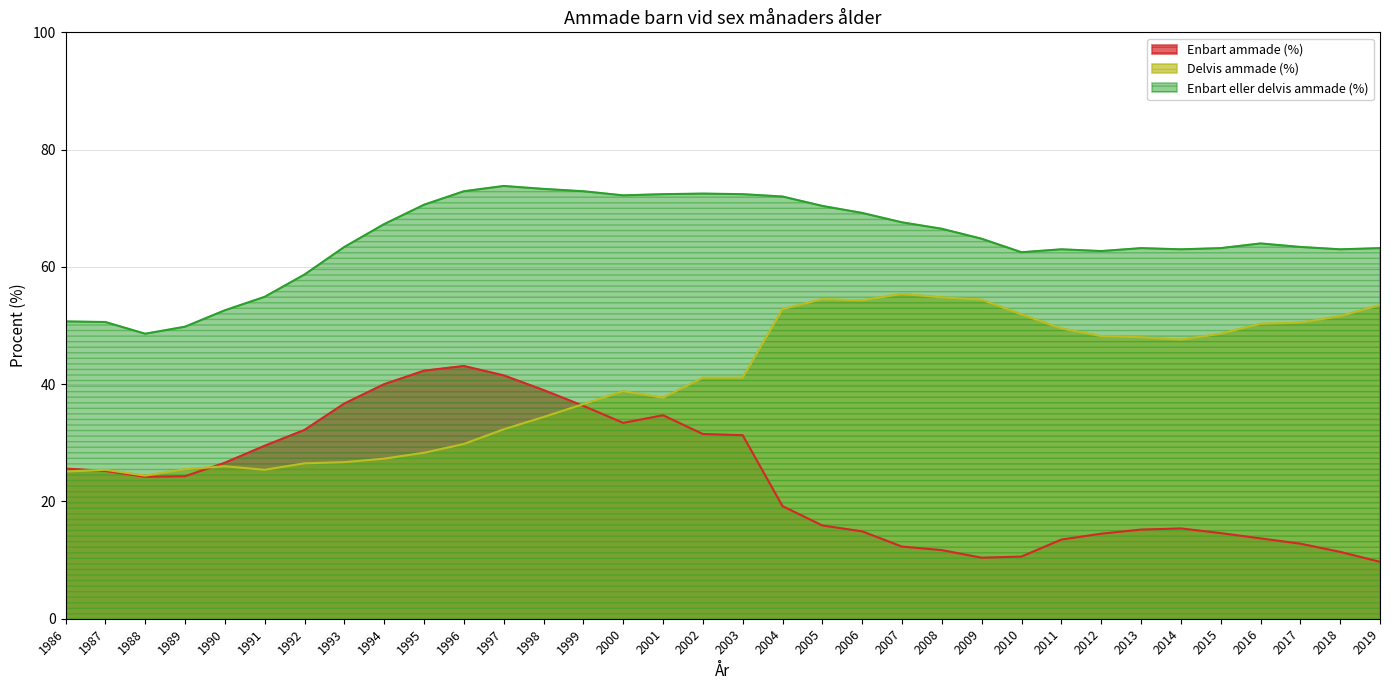

True or false: Enbart ammade (%) and Enbart eller delvis ammade (%) intersect in this chart.

False